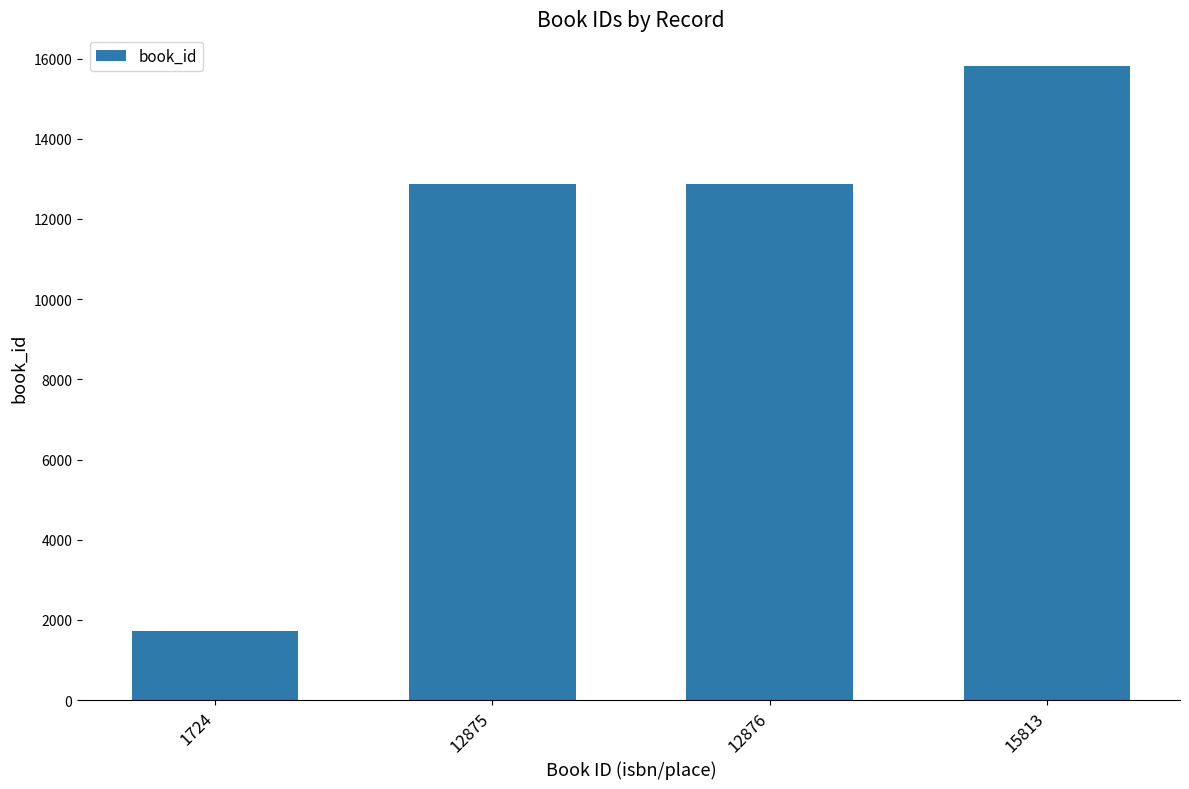

Which category has the highest value across all series?

15813